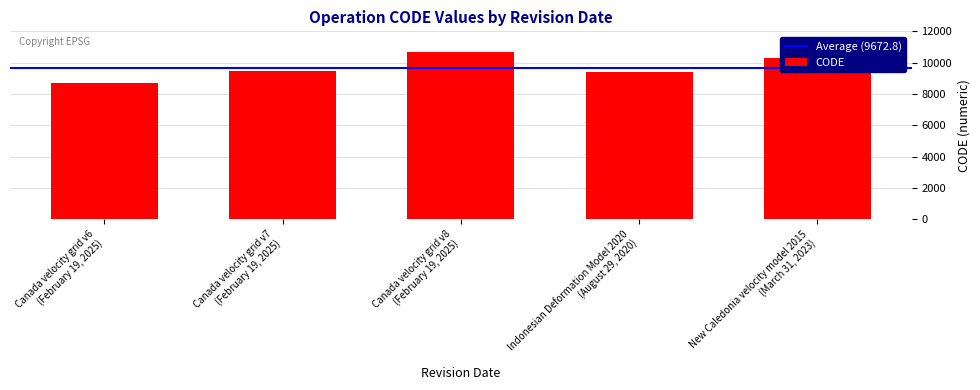

What is the smallest value displayed?

8676